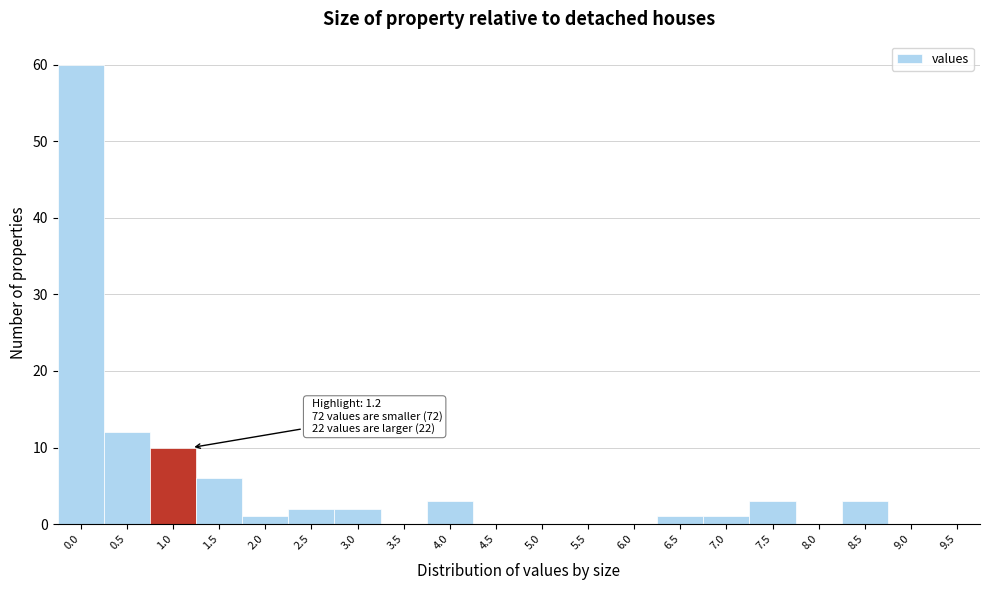

Reading left to right, list all the values displayed in this chart.

0.0=60	0.5=12	1.0=10	1.5=6	2.0=1	2.5=2	3.0=2	3.5=0	4.0=3	4.5=0	5.0=0	5.5=0	6.0=0	6.5=1	7.0=1	7.5=3	8.0=0	8.5=3	9.0=0	9.5=0